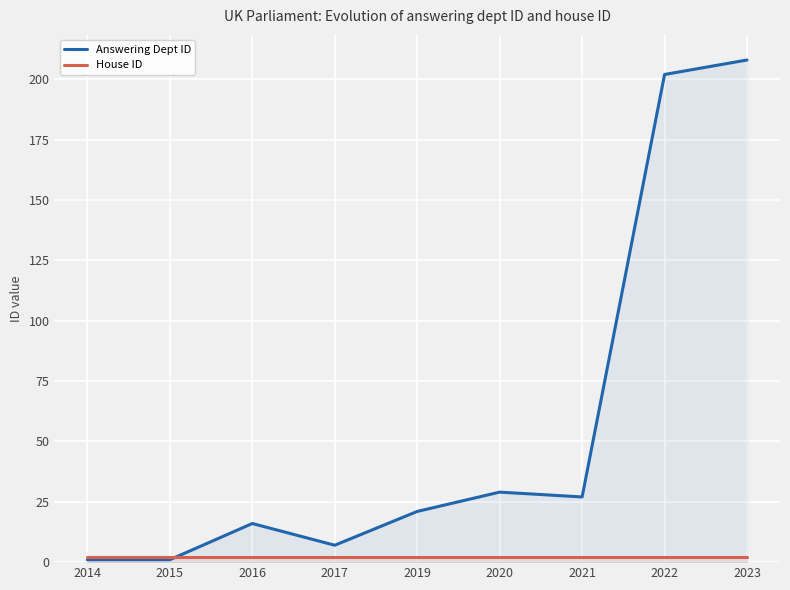

What is the sum of all Answering Dept ID values?

512